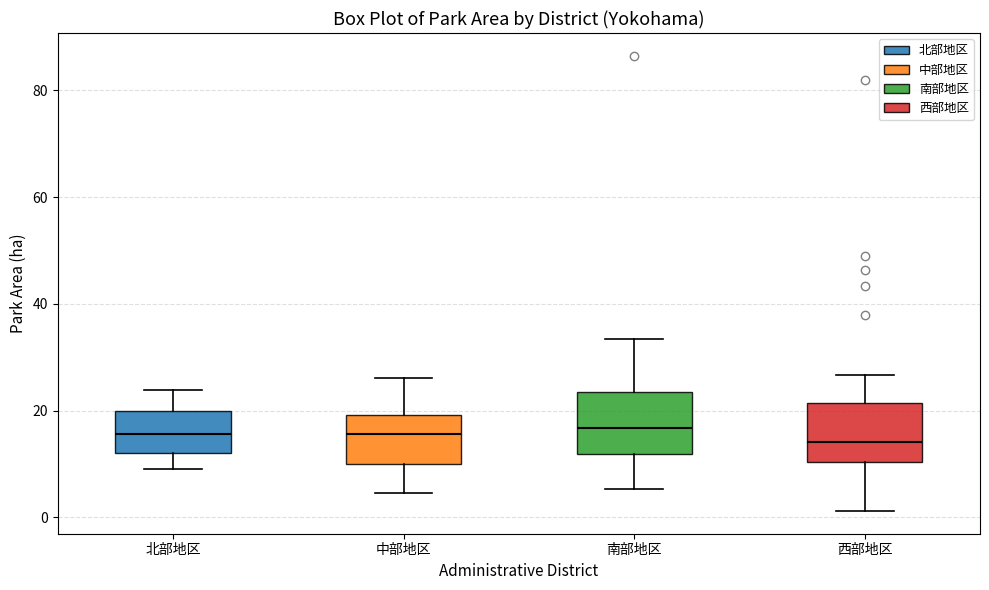

Where is the lower edge of the box for 北部地区 on the y-axis? The values are not printed on the chart, so give them approximately, as read against the axis.

12